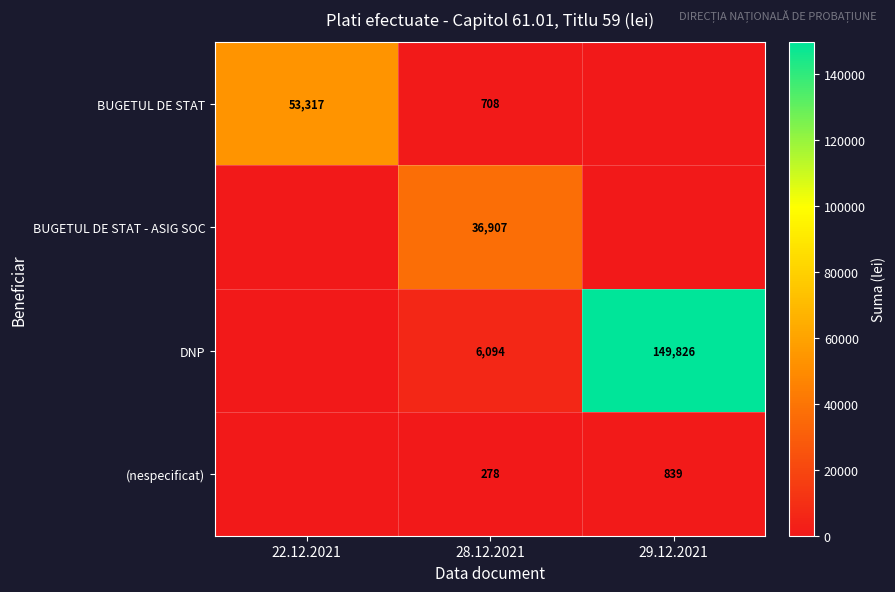

The value of BUGETUL DE STAT at 22.12.2021 is 27169. True or false?

False